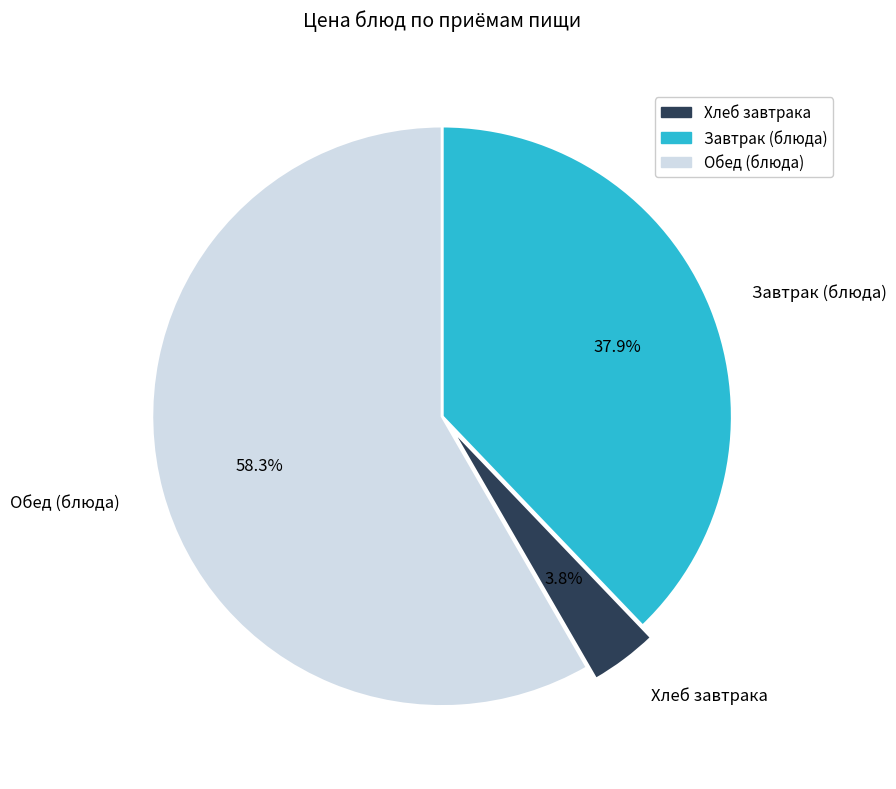

What is the majority slice?

Обед (блюда)